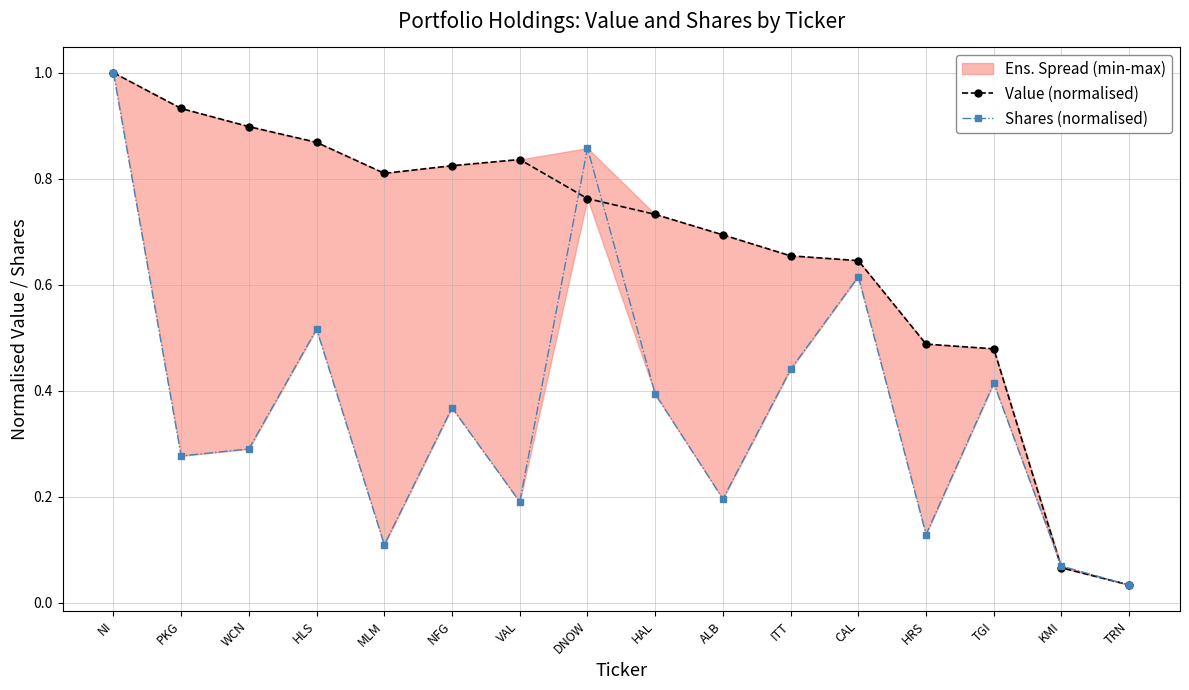

Which series has the largest range (max minus min)?

Shares (normalised)